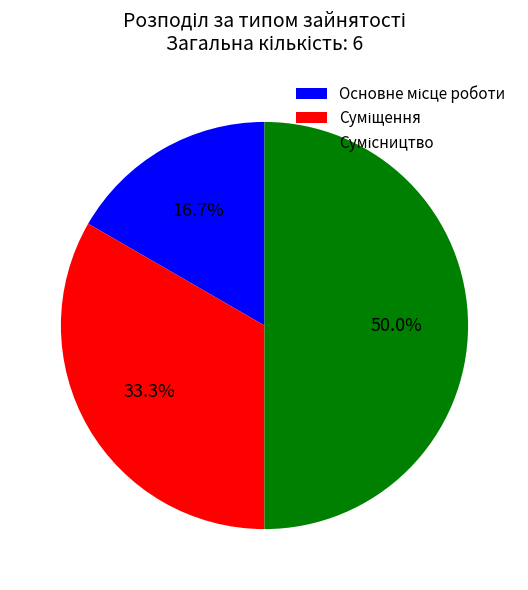

Does any single category account for the majority?

No